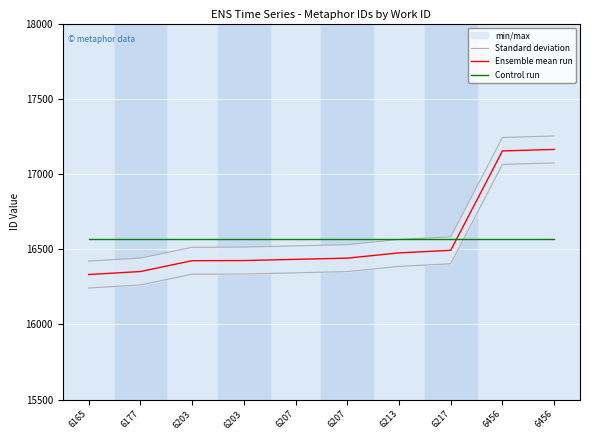

What is the total value across all series at 6203?

49503.9